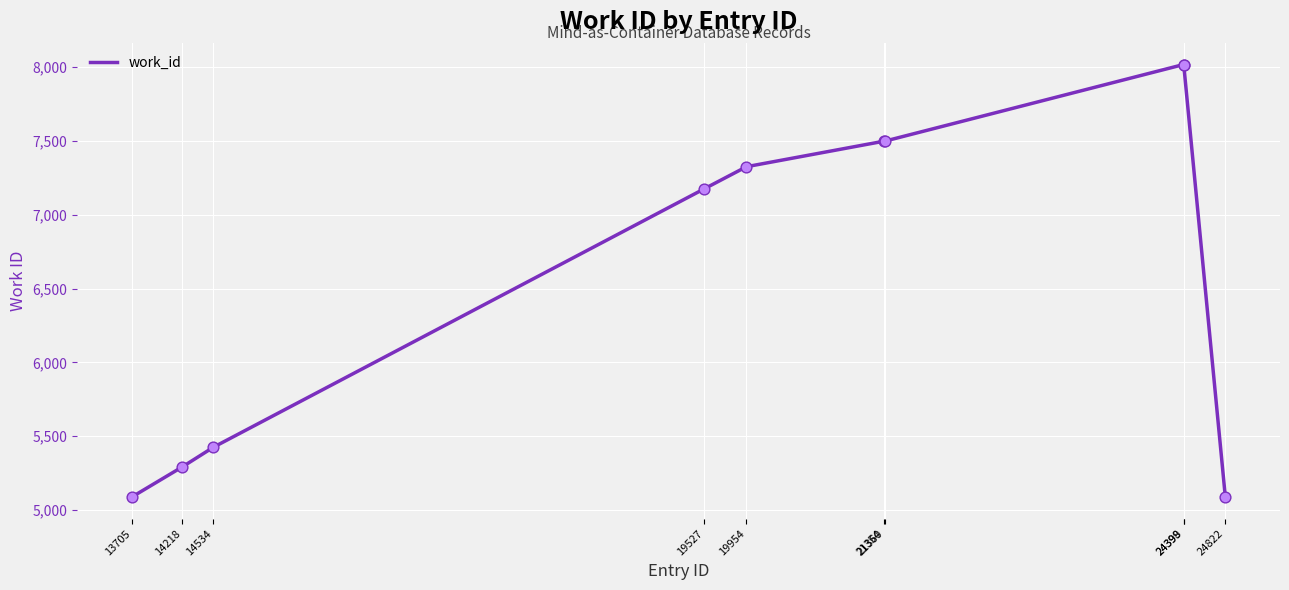

What is the change in value from 19527 to 21360?

+322